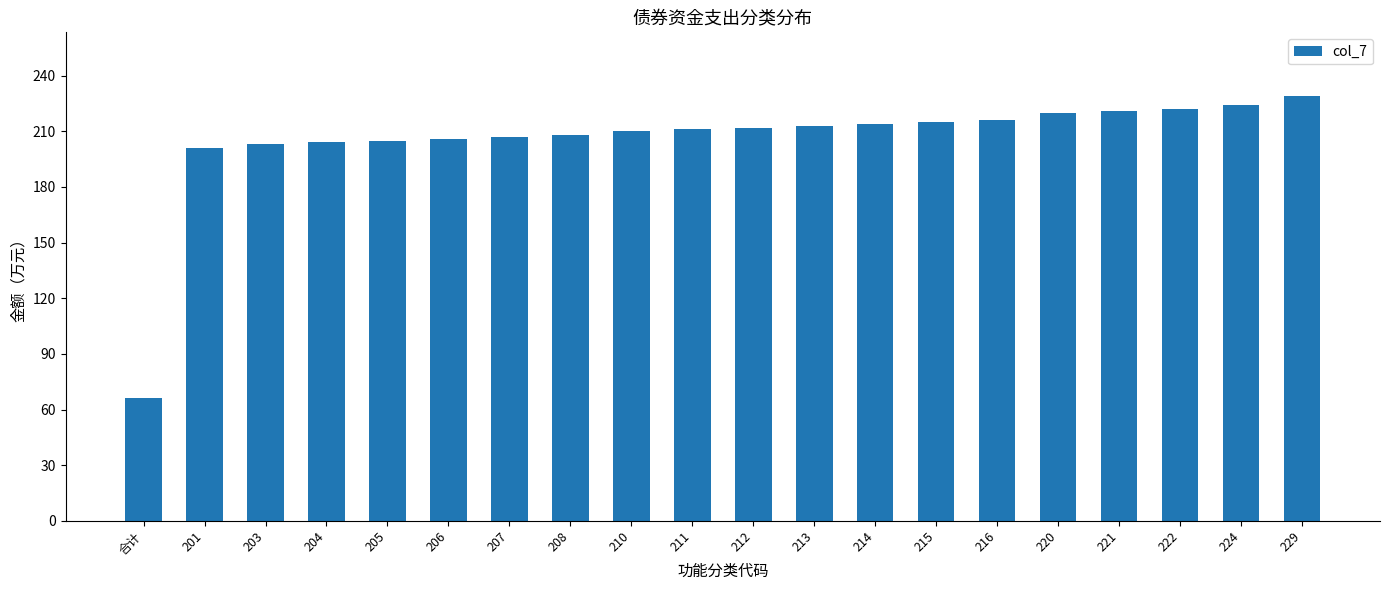

What is the change in value from 203 to 208?

+5